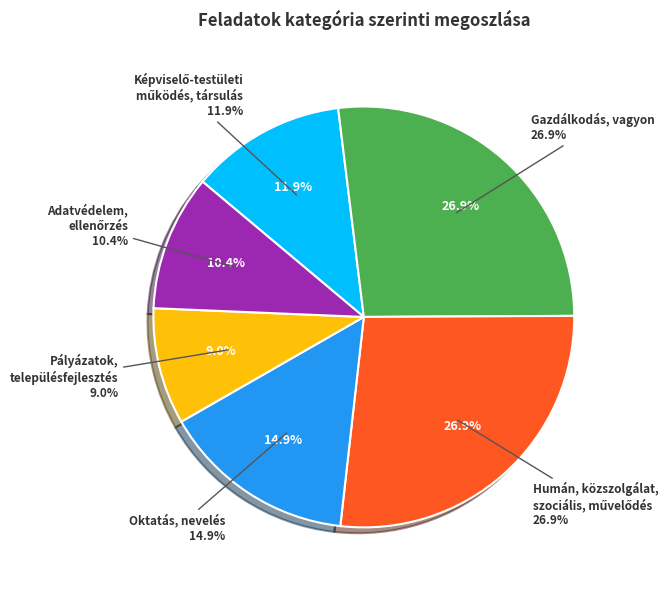

Does Humán, közszolgálat, szociális, művelődés represent more than half of the total?

No